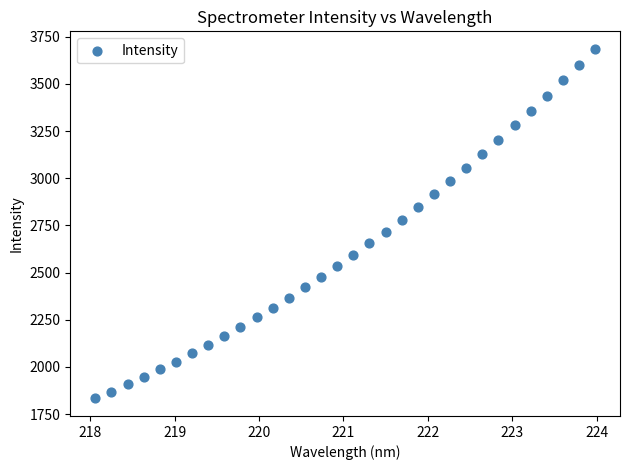

What Y value in the scatter plot is closest to 2759?

2779.5